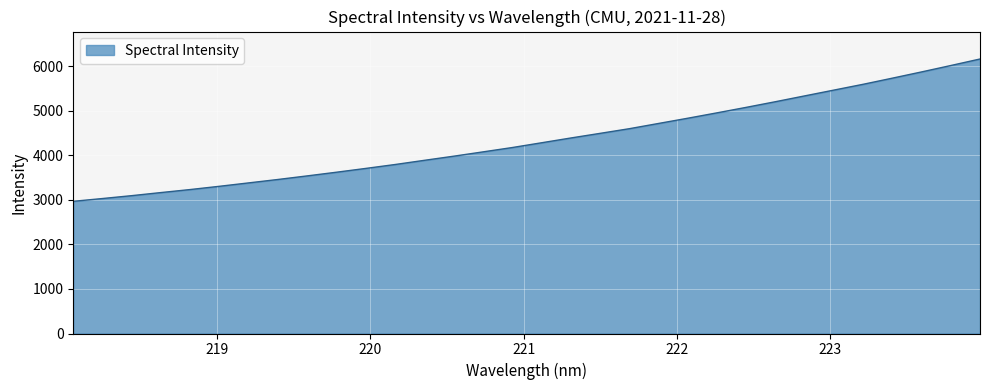

What is the greatest value displayed?

6168.0